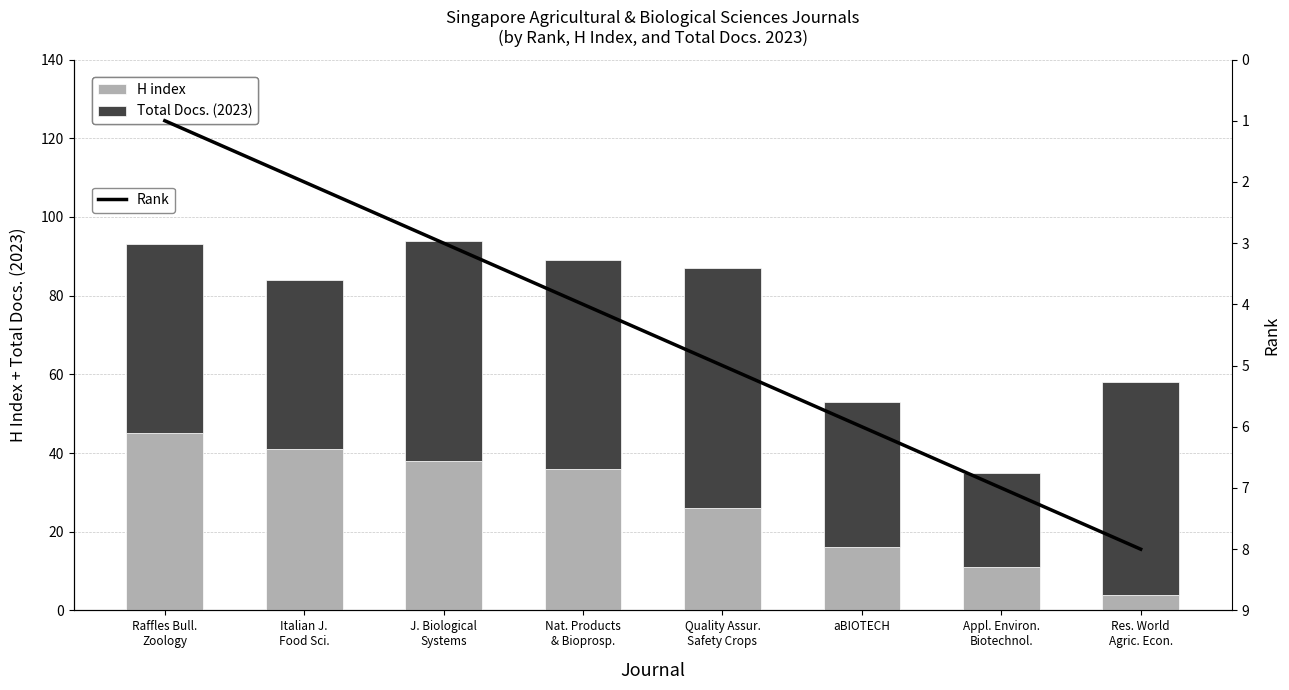

At which category is the sum across all series the highest?

J. Biological
Systems